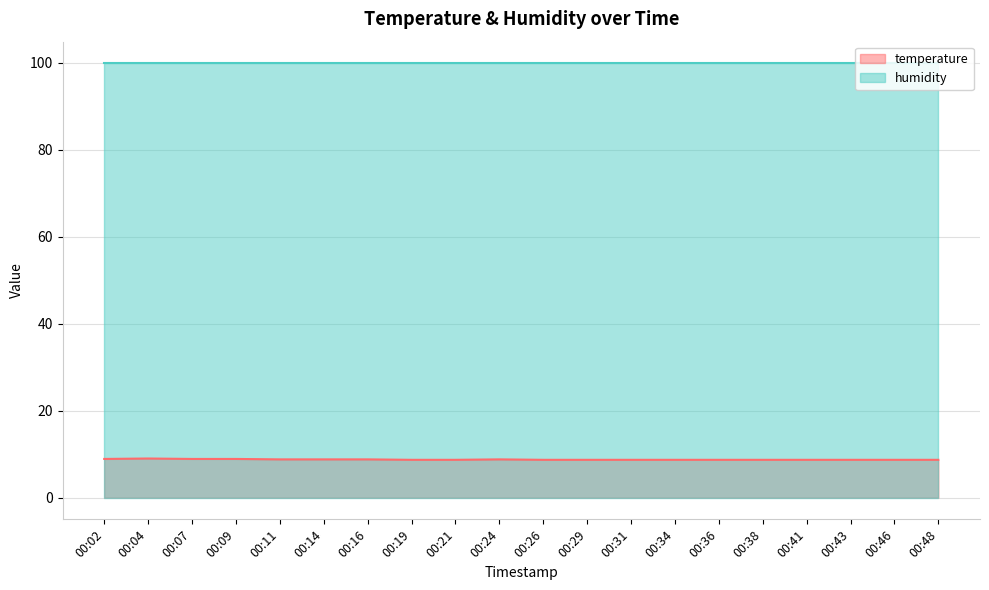

How many data points does each series have?

20